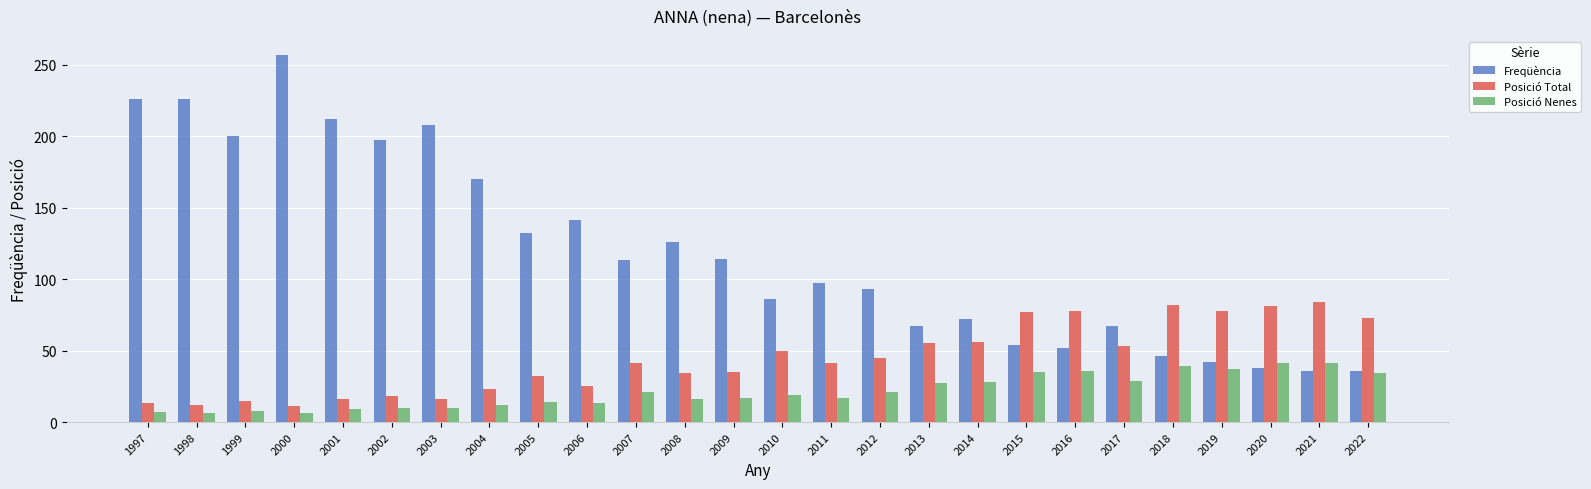

What is the difference between the maximum and minimum values in the Posició Nenes series?

35